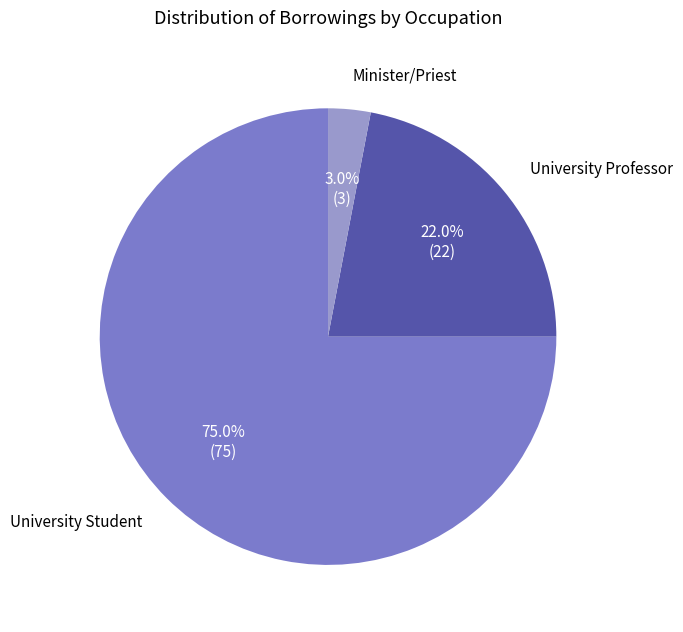

Between Minister/Priest and University Student, which is larger?

University Student